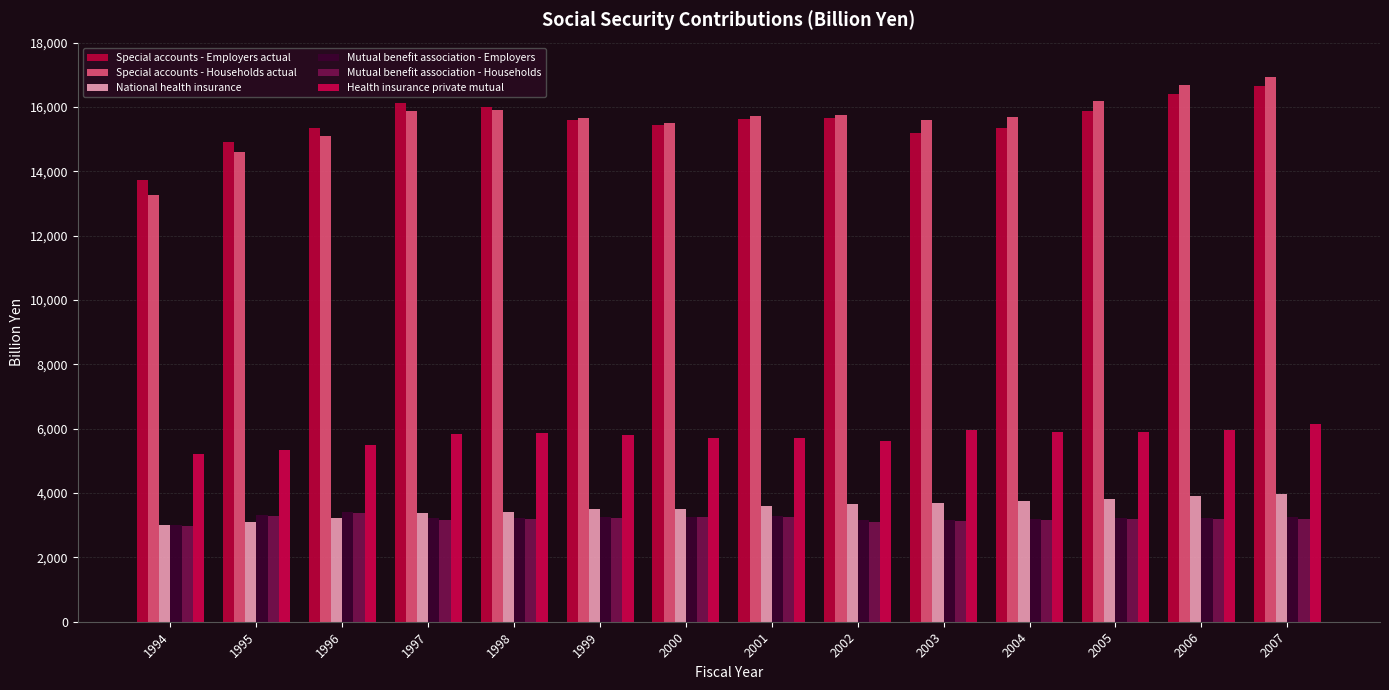

Where does the Mutual benefit association - Households series first go above 3201?

1995